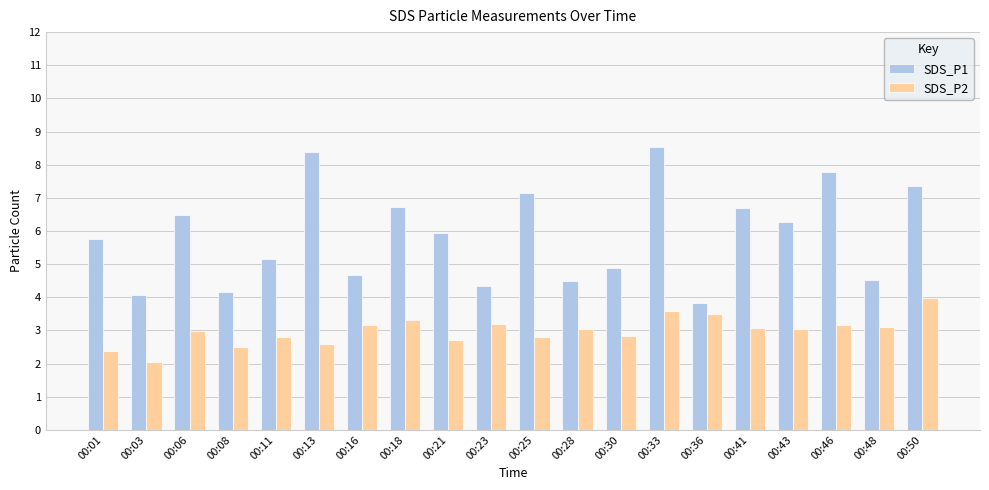

True or false: SDS_P1 has a value of 6.7 at 00:18.

True